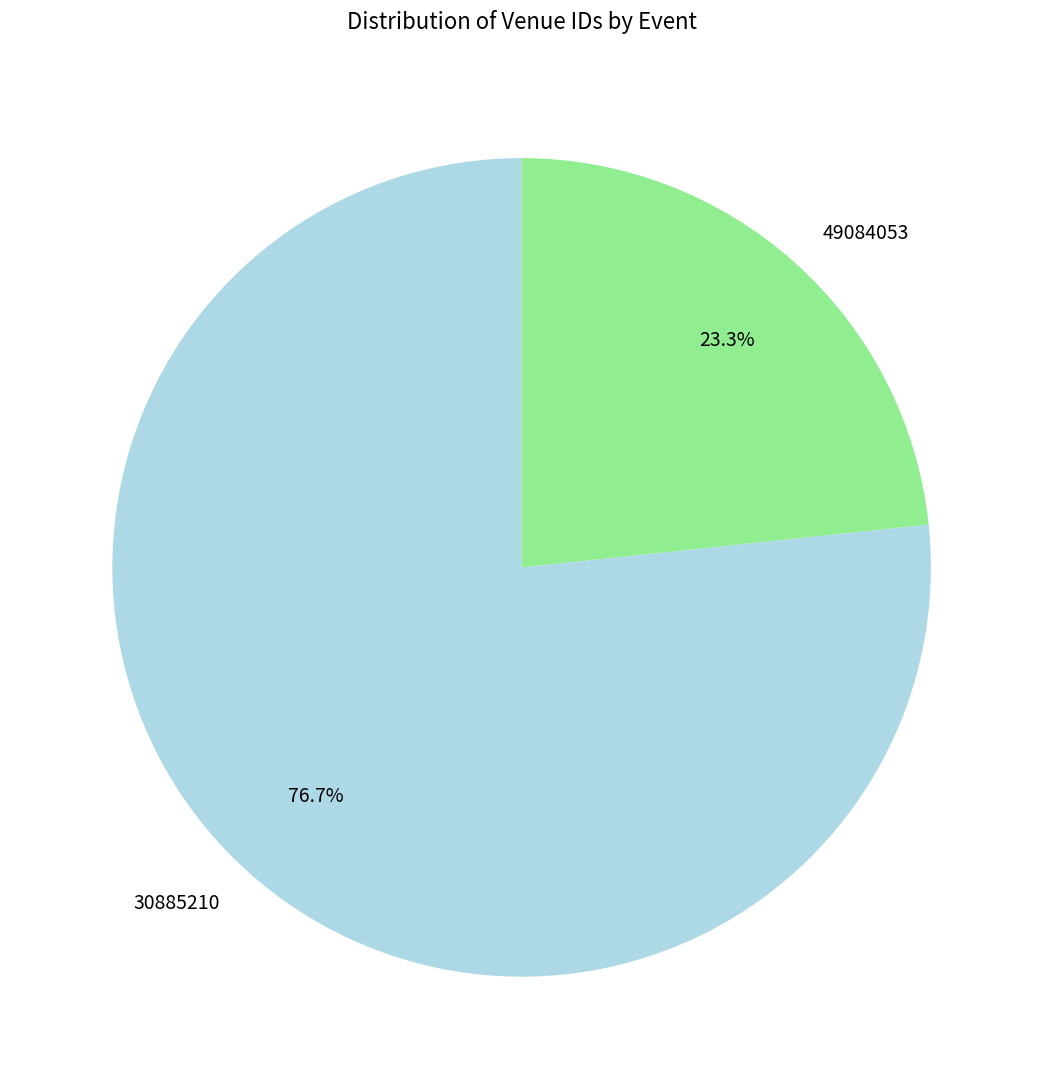

Rank the categories by value from lowest to highest.

49084053, 30885210